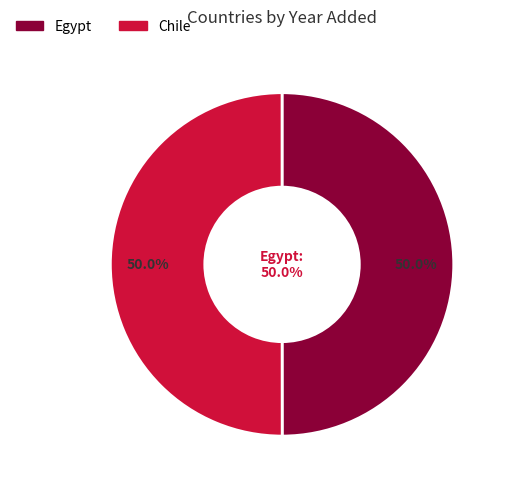

Which category has the biggest portion of the pie?

Chile